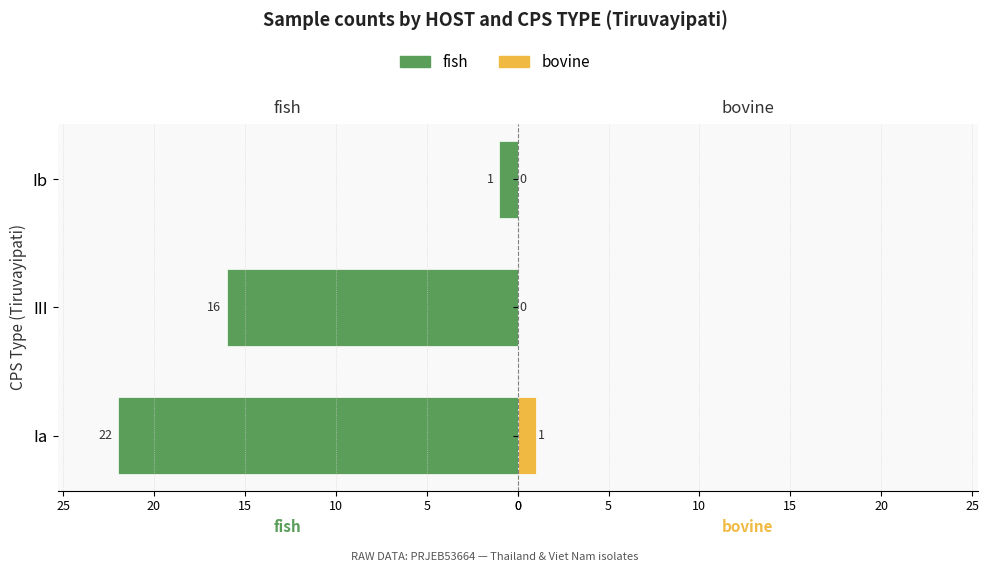

How many fish values are between 1 and 22?

3